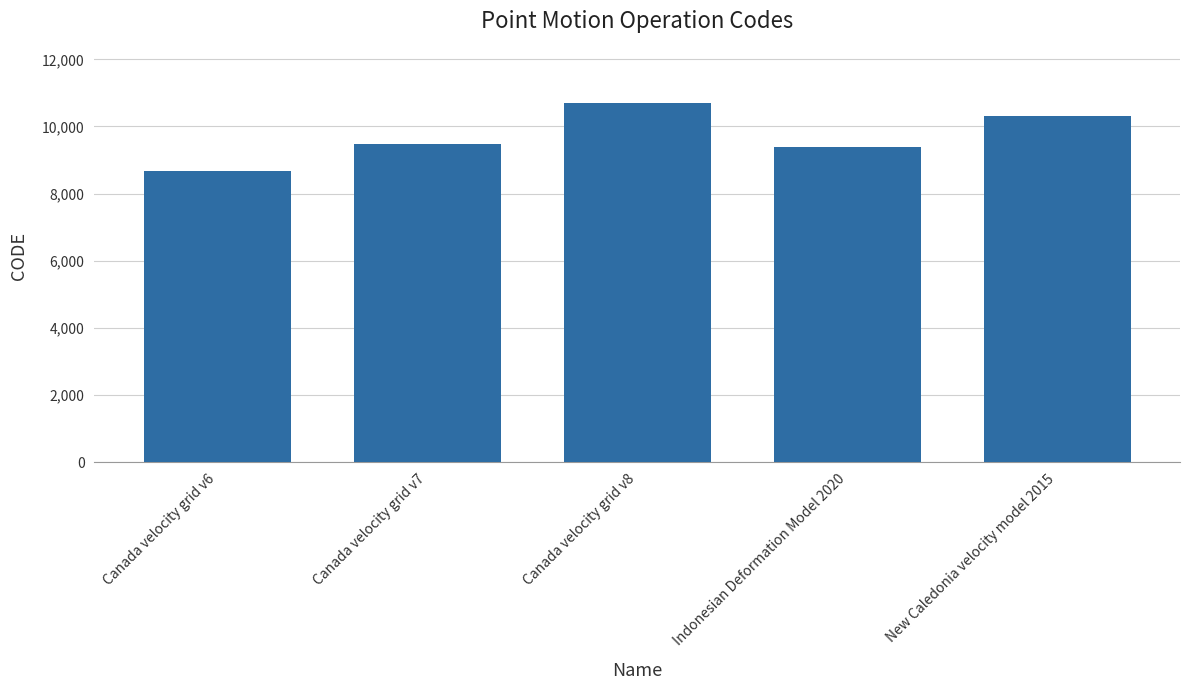

What is the sum of the values at Canada velocity grid v6 and New Caledonia velocity model 2015?

18999